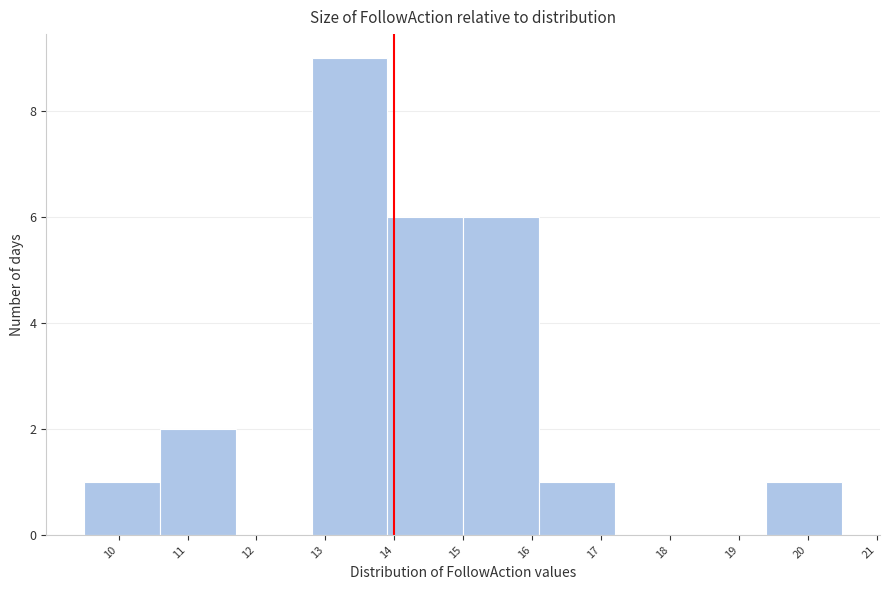

Reading left to right, list every bar in this chart as the range it spans on the x-axis followed by its height. The values are not printed on the chart, so give them approximately, as read against the axis.

9.5 to 10.6: 1
10.6 to 11.7: 2
11.7 to 12.8: 0
12.8 to 13.9: 9
13.9 to 15.0: 6
15.0 to 16.1: 6
16.1 to 17.2: 1
17.2 to 18.3: 0
18.3 to 19.4: 0
19.4 to 20.5: 1